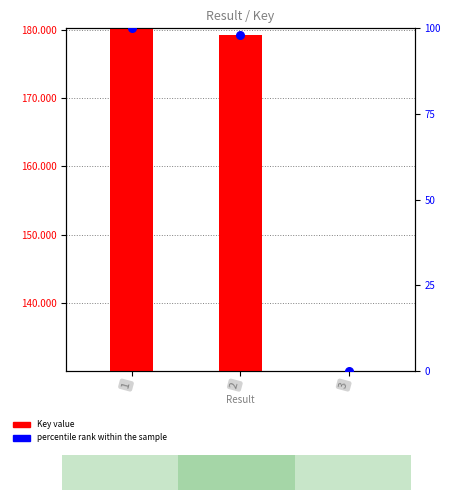

Which series has the largest total across all categories?

Key